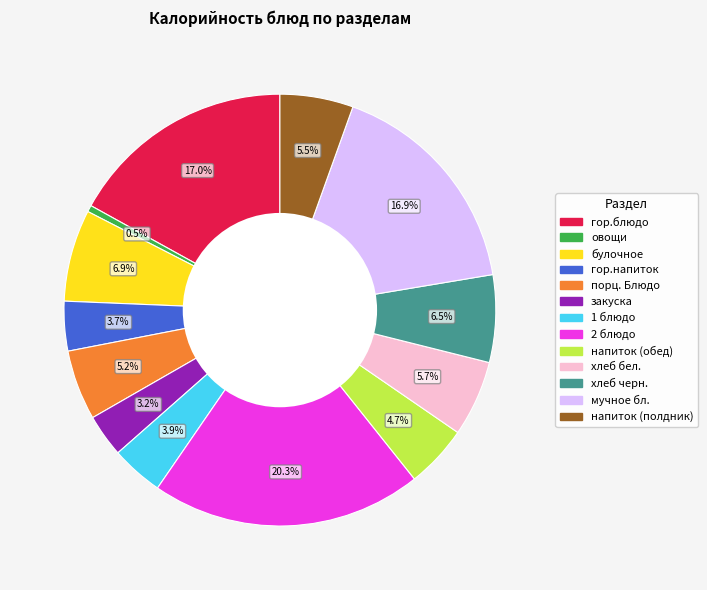

What is the ratio of the value at напиток (полдник) to the value at овощи?

11.2